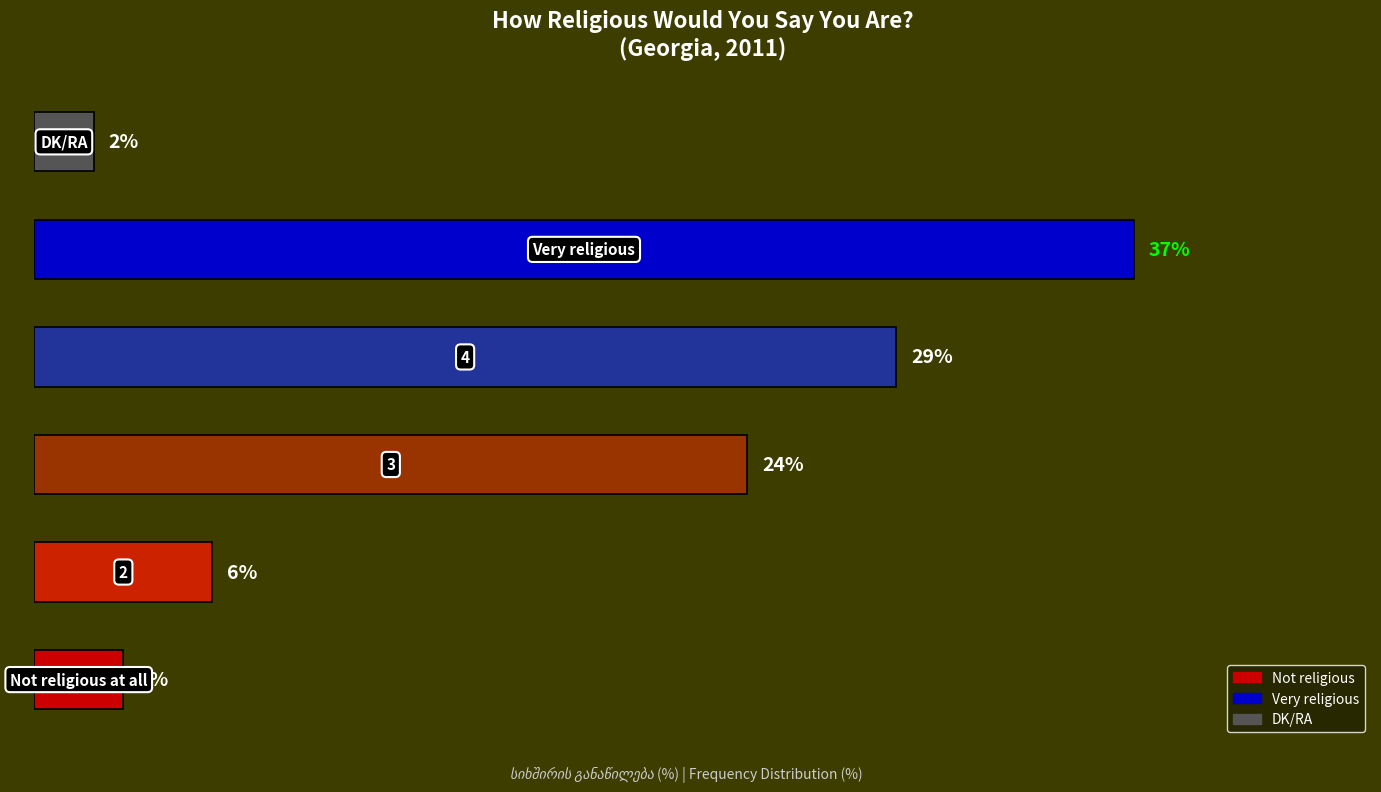

How many values exceed 24?

2